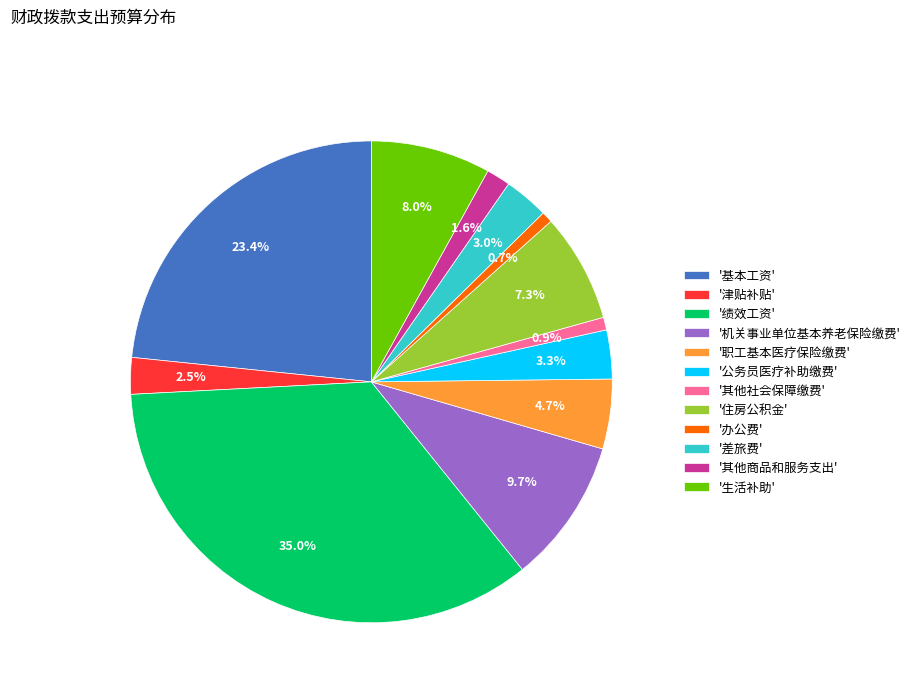

Is there a majority slice in this chart?

No